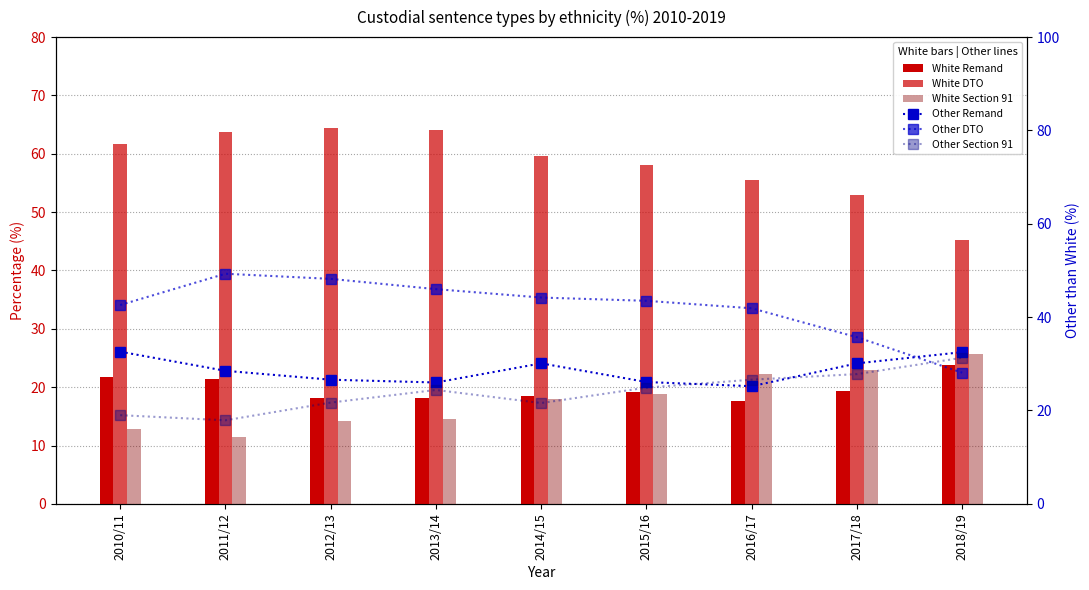

What is the spread (max minus min) of values at 2010/11?

48.8